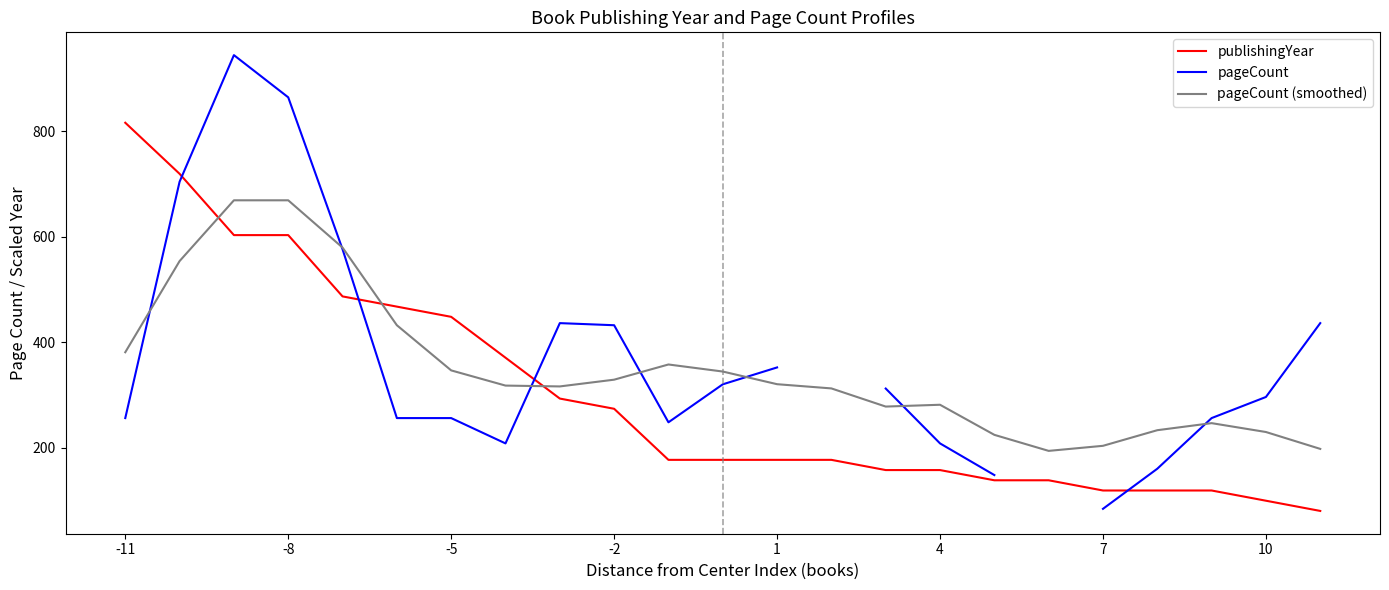

In pageCount, how many points are higher than both neighbors (excluding endpoints)?

2